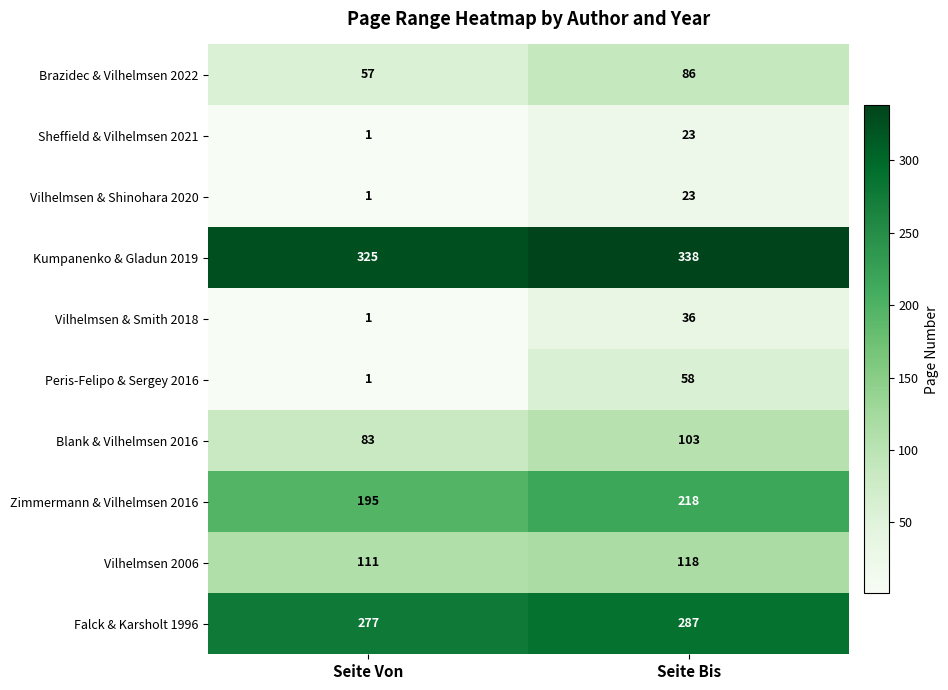

Which series has the largest range (max minus min)?

Peris-Felipo & Sergey 2016